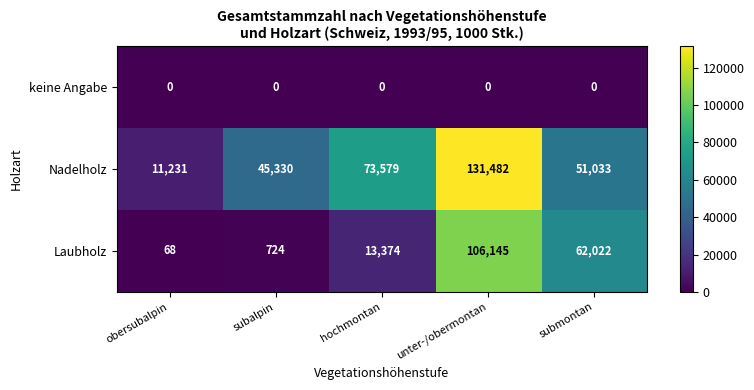

At which category is the sum across all series the highest?

unter-/obermontan